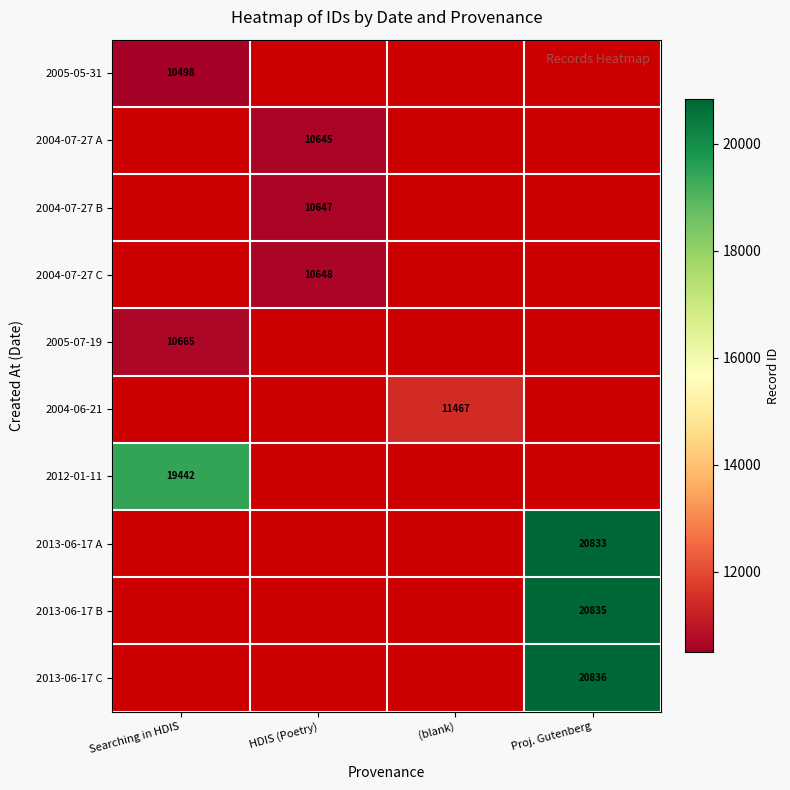

True or false: 2004-06-21 has a value of 11467 at (blank).

True